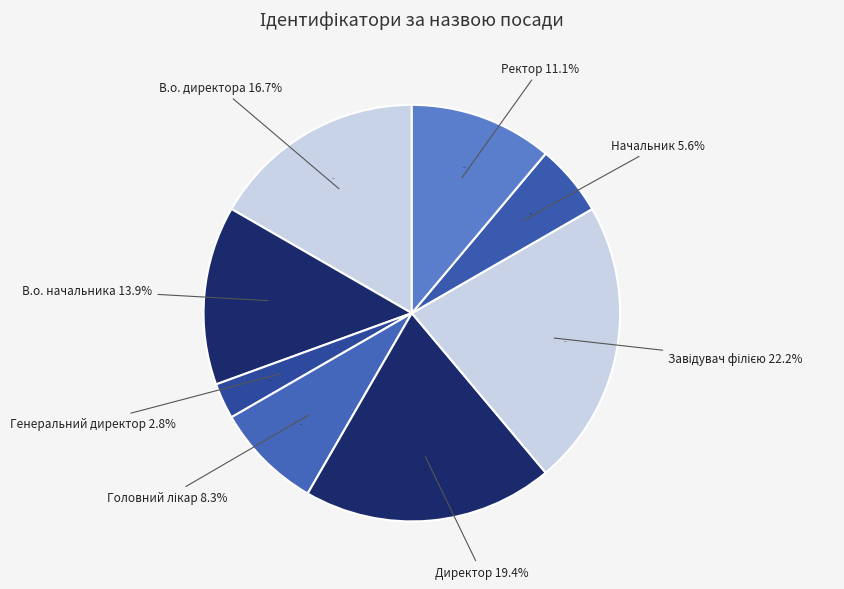

What percentage is the Ректор slice, to the nearest percent?

11%